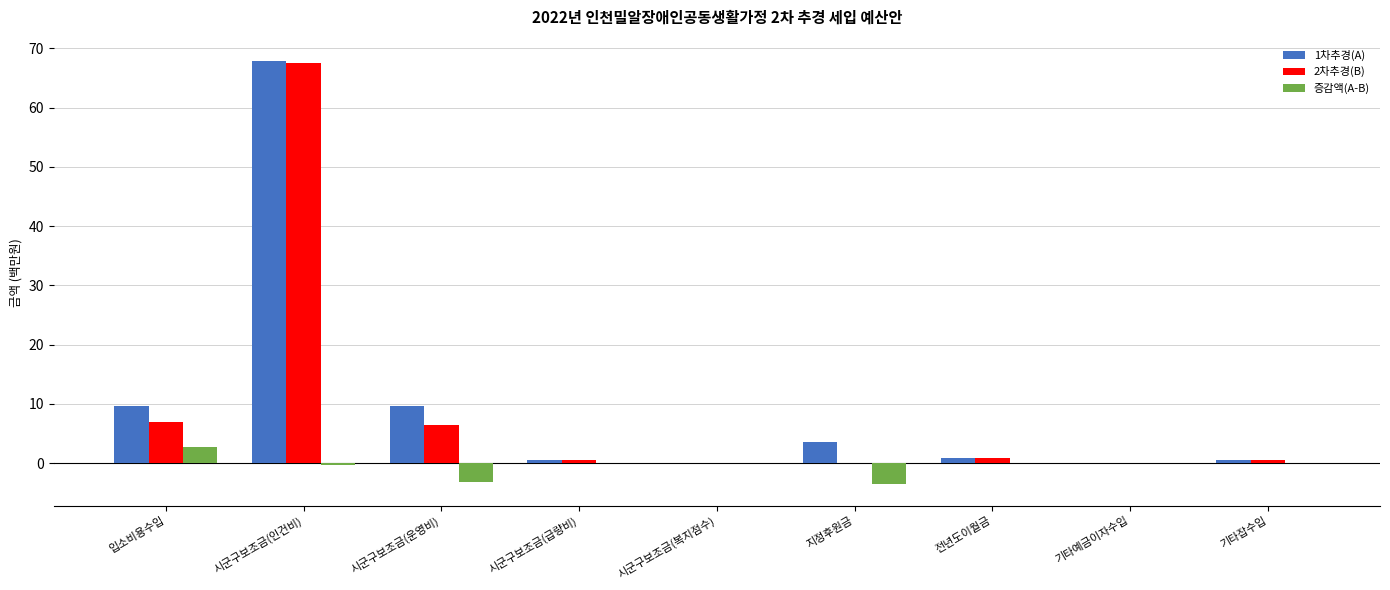

What is the average value of the 증감액(A-B) series?

-0.5